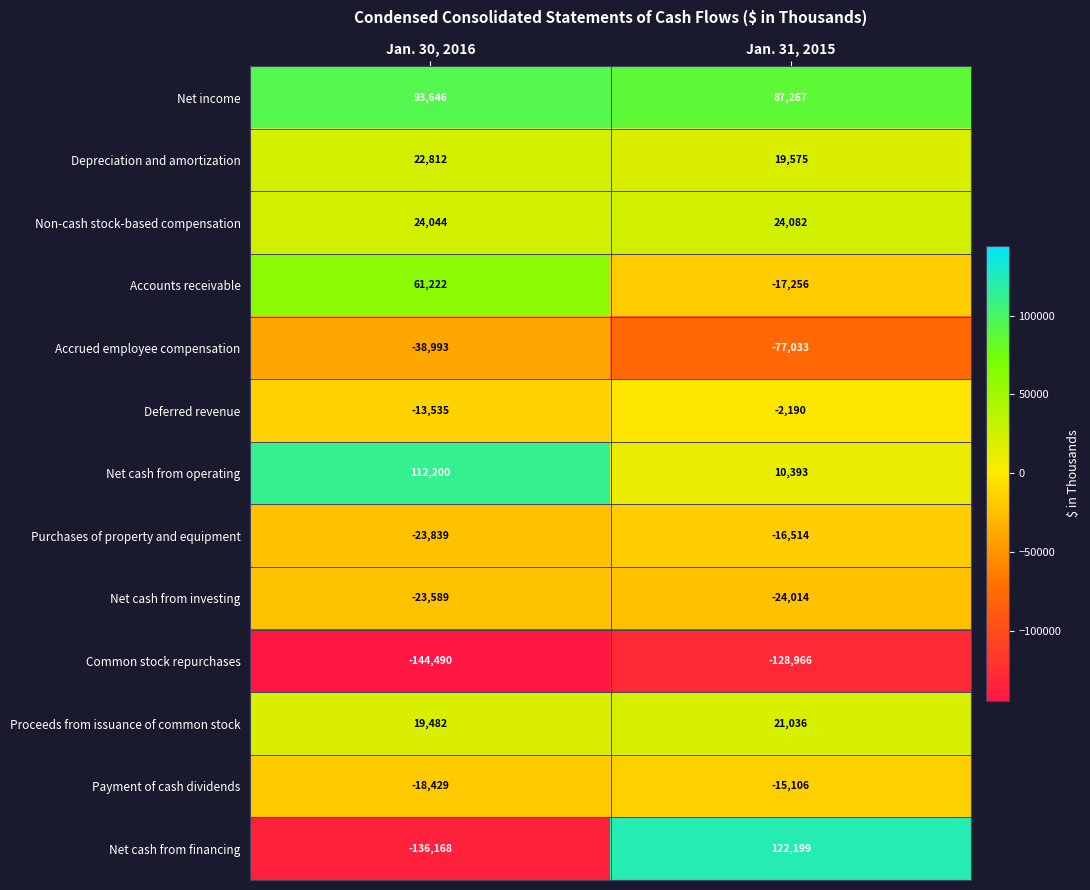

What is the difference between the highest and lowest values at Jan. 31, 2015?

251165